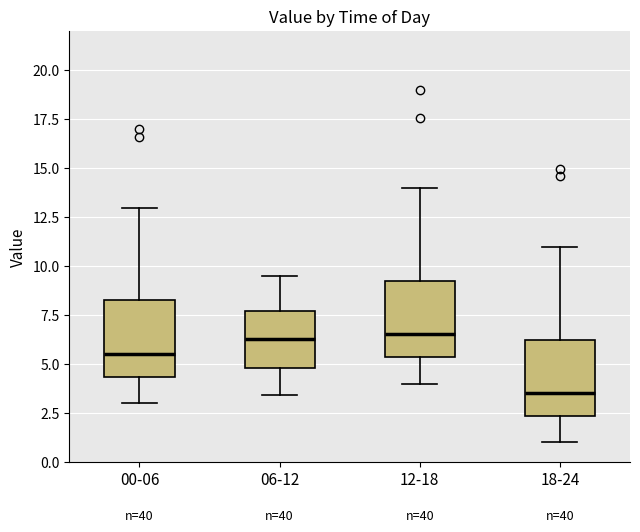

Reading left to right, read every box against the y-axis: the position of its median line, the range the box covers, and the ends of its whiskers. The values are not printed on the chart, so give them approximately, as read against the axis.

00-06: median 5.5, box 4.5 to 8.5, whiskers 3.0 to 13.0
06-12: median 6.5, box 5.0 to 7.5, whiskers 3.5 to 9.5
12-18: median 6.5, box 5.5 to 9.5, whiskers 4.0 to 14.0
18-24: median 3.5, box 2.5 to 6.5, whiskers 1.0 to 11.0